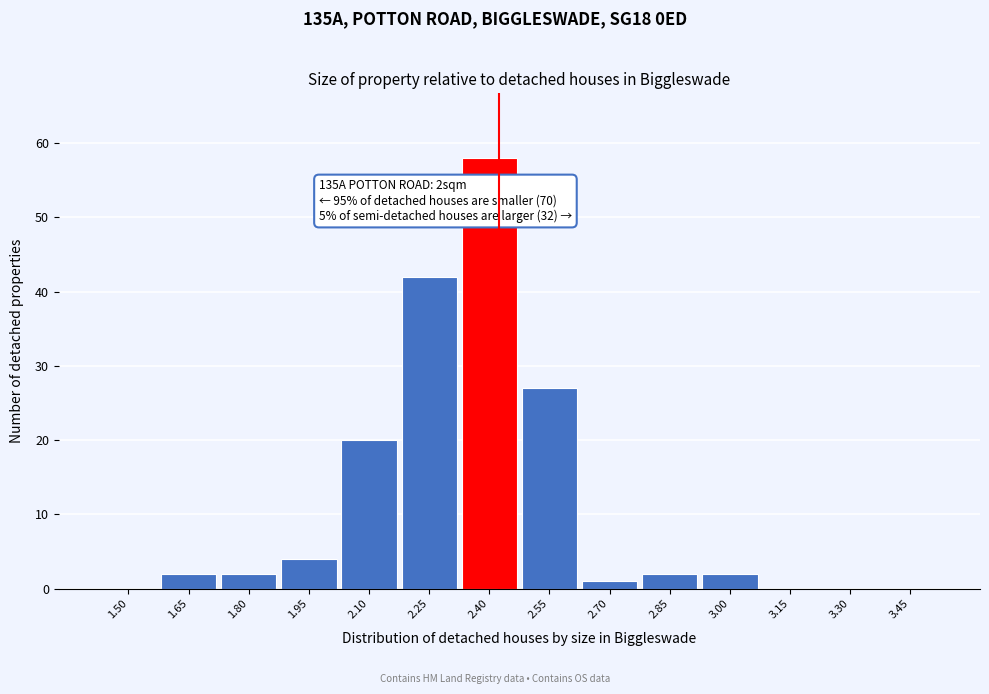

Reading right to left, what are all the values shown in this chart?

3.45=0	3.30=0	3.15=0	3.00=2	2.85=2	2.70=1	2.55=27	2.40=58	2.25=42	2.10=20	1.95=4	1.80=2	1.65=2	1.50=0